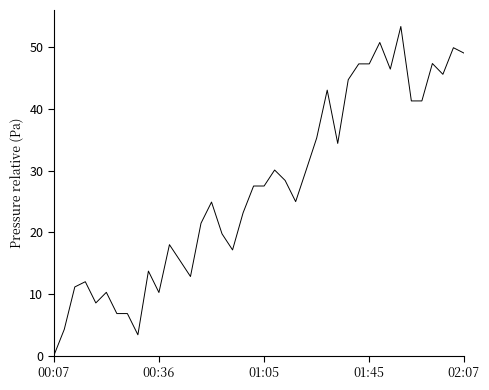

What is the greatest value displayed?

53.3